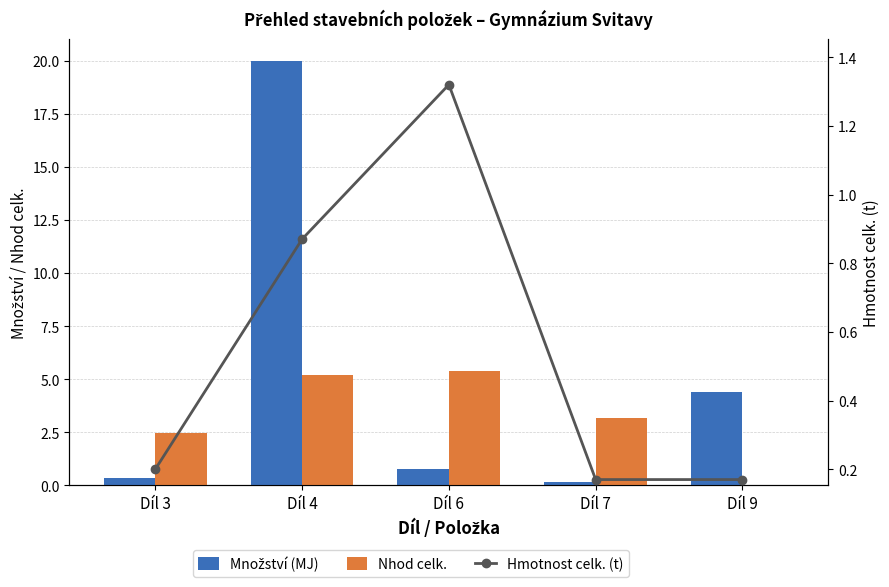

Reading left to right, extract all data points from this chart.

Množství (MJ): 0.3	20.0	0.8	0.2	4.4
Nhod celk.: 2.5	5.2	5.4	3.2	0.0
Hmotnost celk. (t): 0.2	0.9	1.3	0.2	0.2